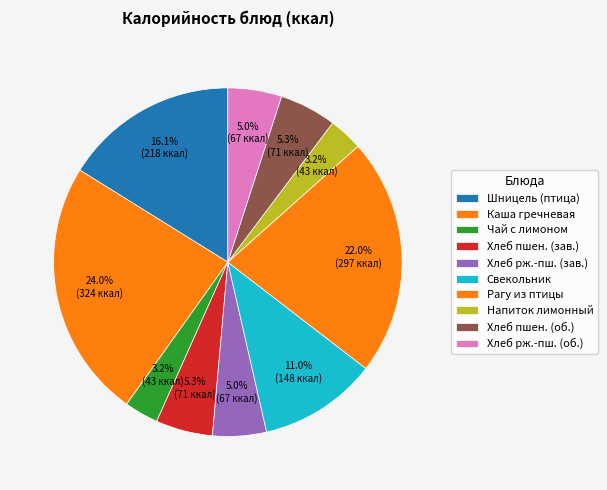

Count the number of slices in the pie.

10